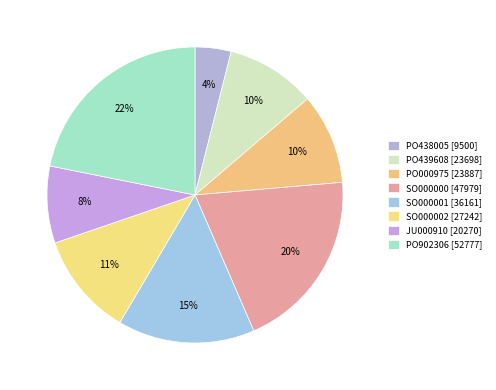

To the nearest percent, what portion does SO000000 represent?

20%